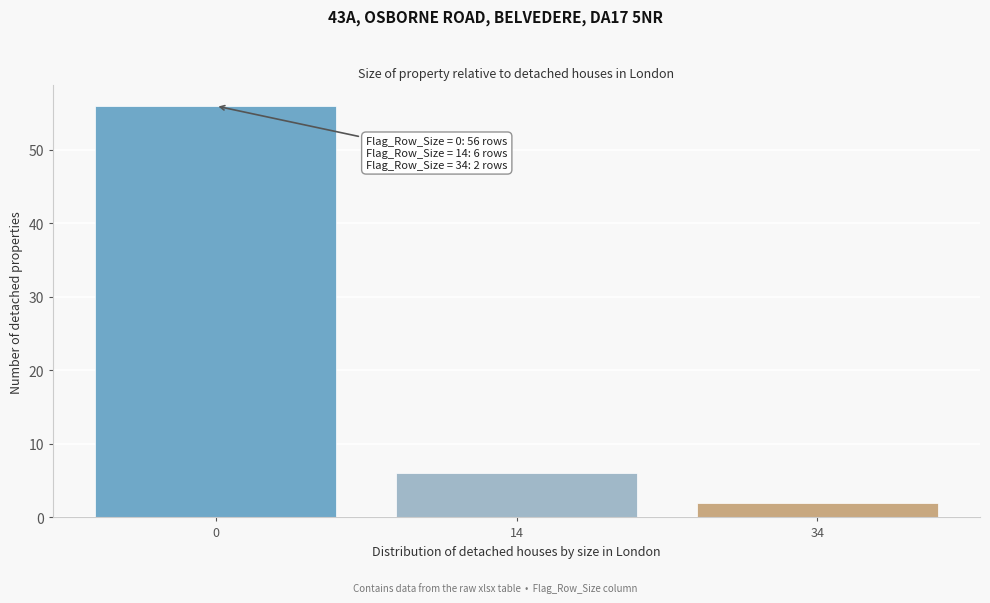

Reading left to right, extract all data points from this chart.

56	6	2